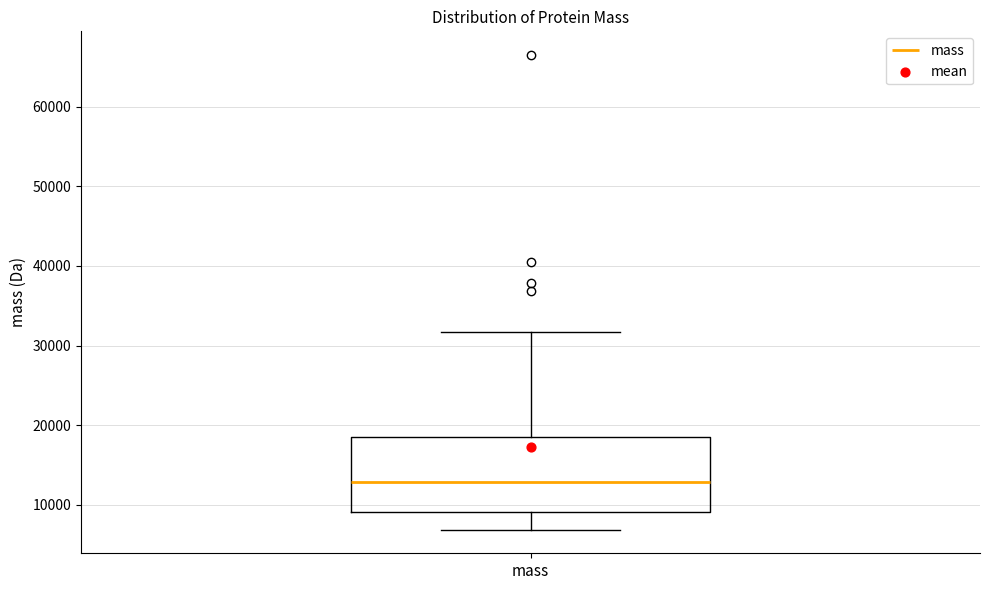

Transcribe this box plot: give where the median line is, the range the box spans, and where the two whiskers end, as read against the y-axis. The values are not printed on the chart, so give them approximately, as read against the axis.

median 13000, box 9000 to 18000, whiskers 7000 to 32000